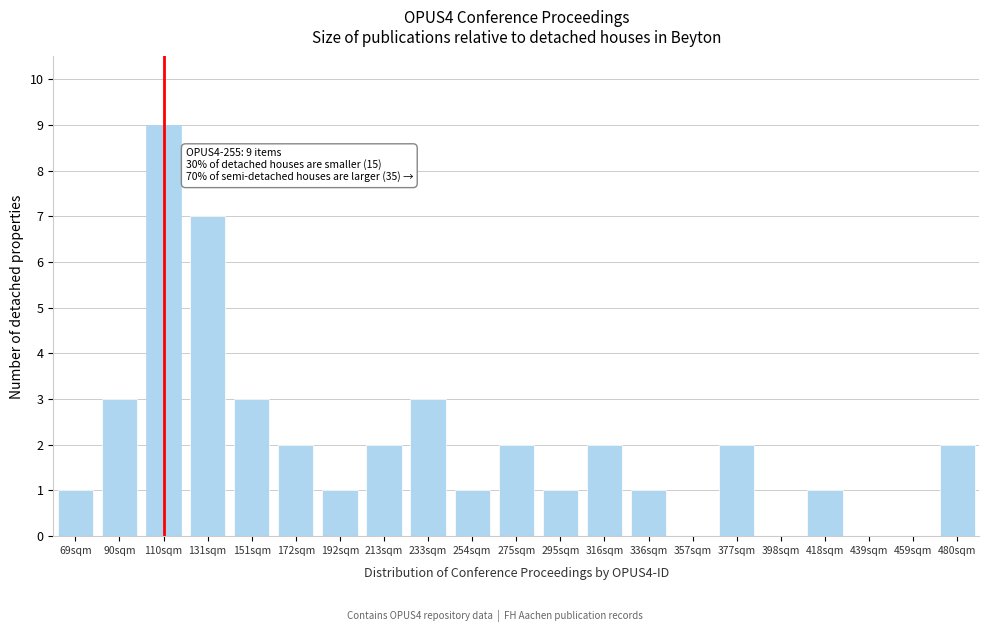

Reading right to left, what are all the values shown in this chart?

480sqm=2	459sqm=0	439sqm=0	418sqm=1	398sqm=0	377sqm=2	357sqm=0	336sqm=1	316sqm=2	295sqm=1	275sqm=2	254sqm=1	233sqm=3	213sqm=2	192sqm=1	172sqm=2	151sqm=3	131sqm=7	110sqm=9	90sqm=3	69sqm=1